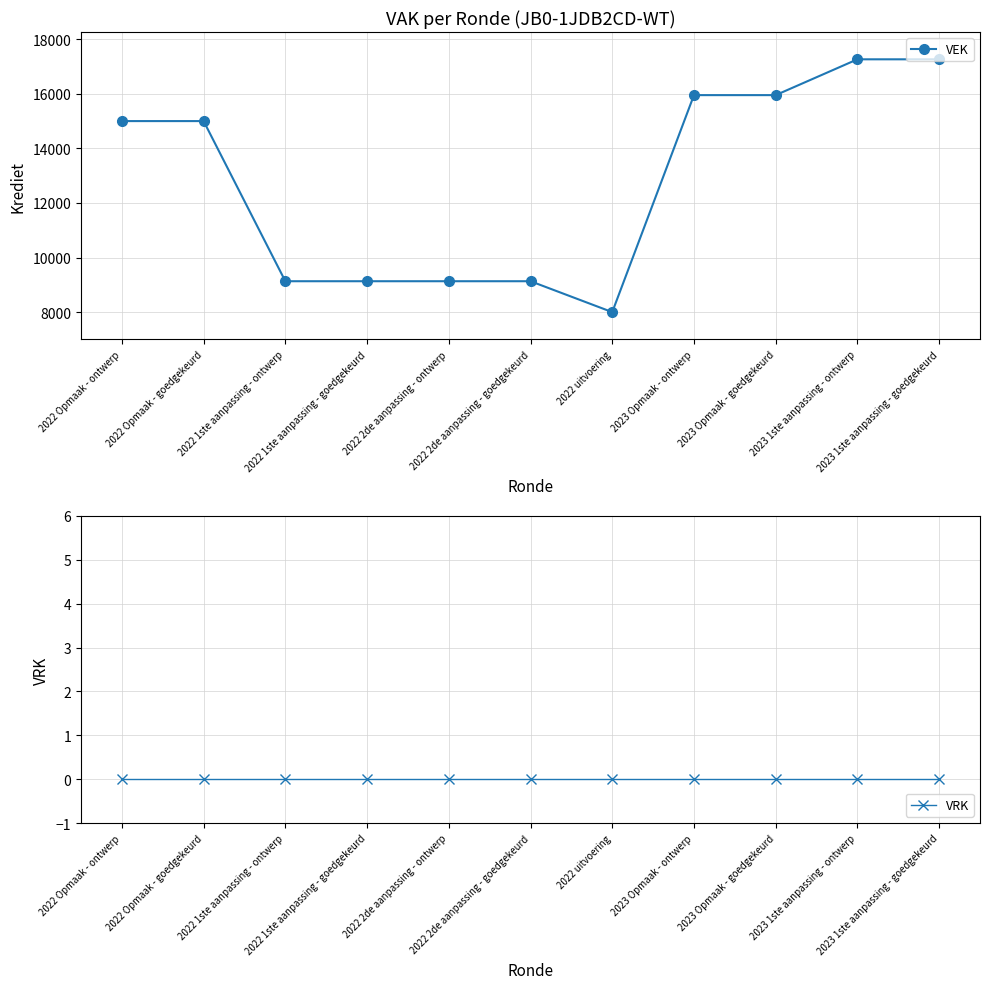

Which label corresponds to the smallest value in the chart?

2022 Opmaak - ontwerp